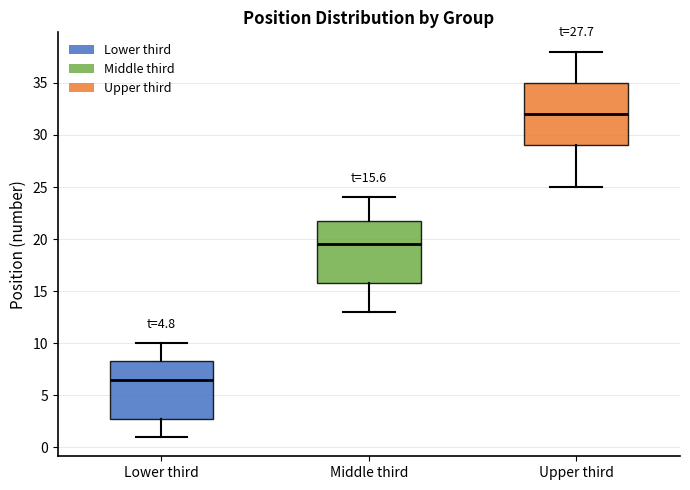

Which box has the lowest median line?

Lower third